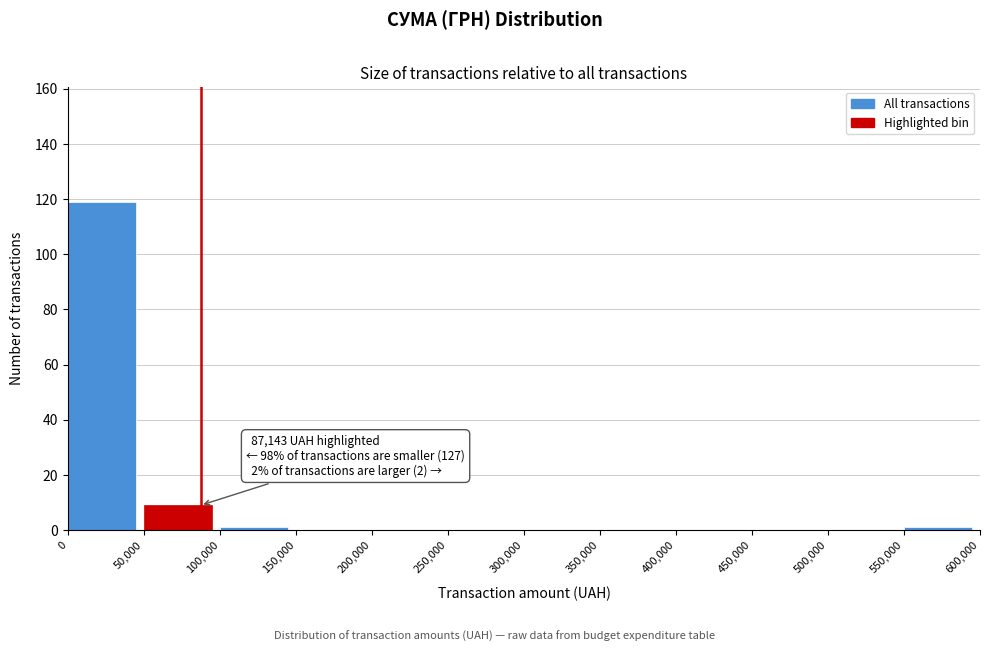

Which range on the x-axis has the tallest bar?

0 to 50,000